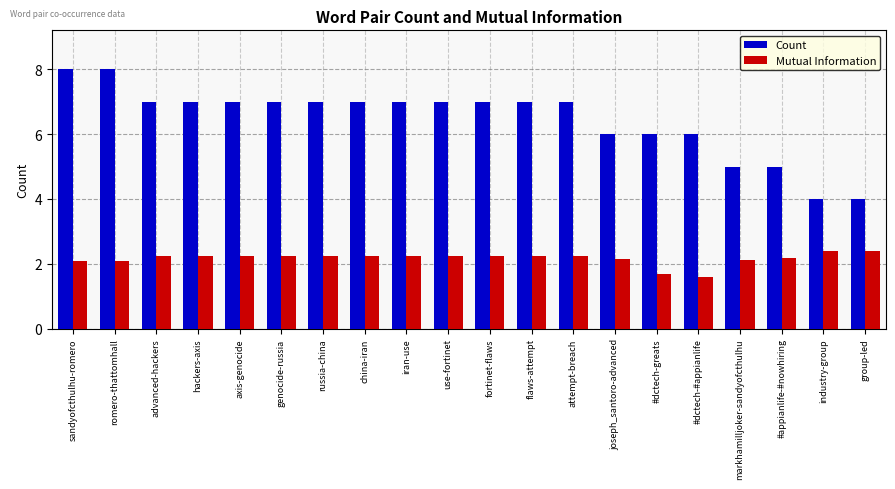

How many Mutual Information values are between 2 and 3?

18